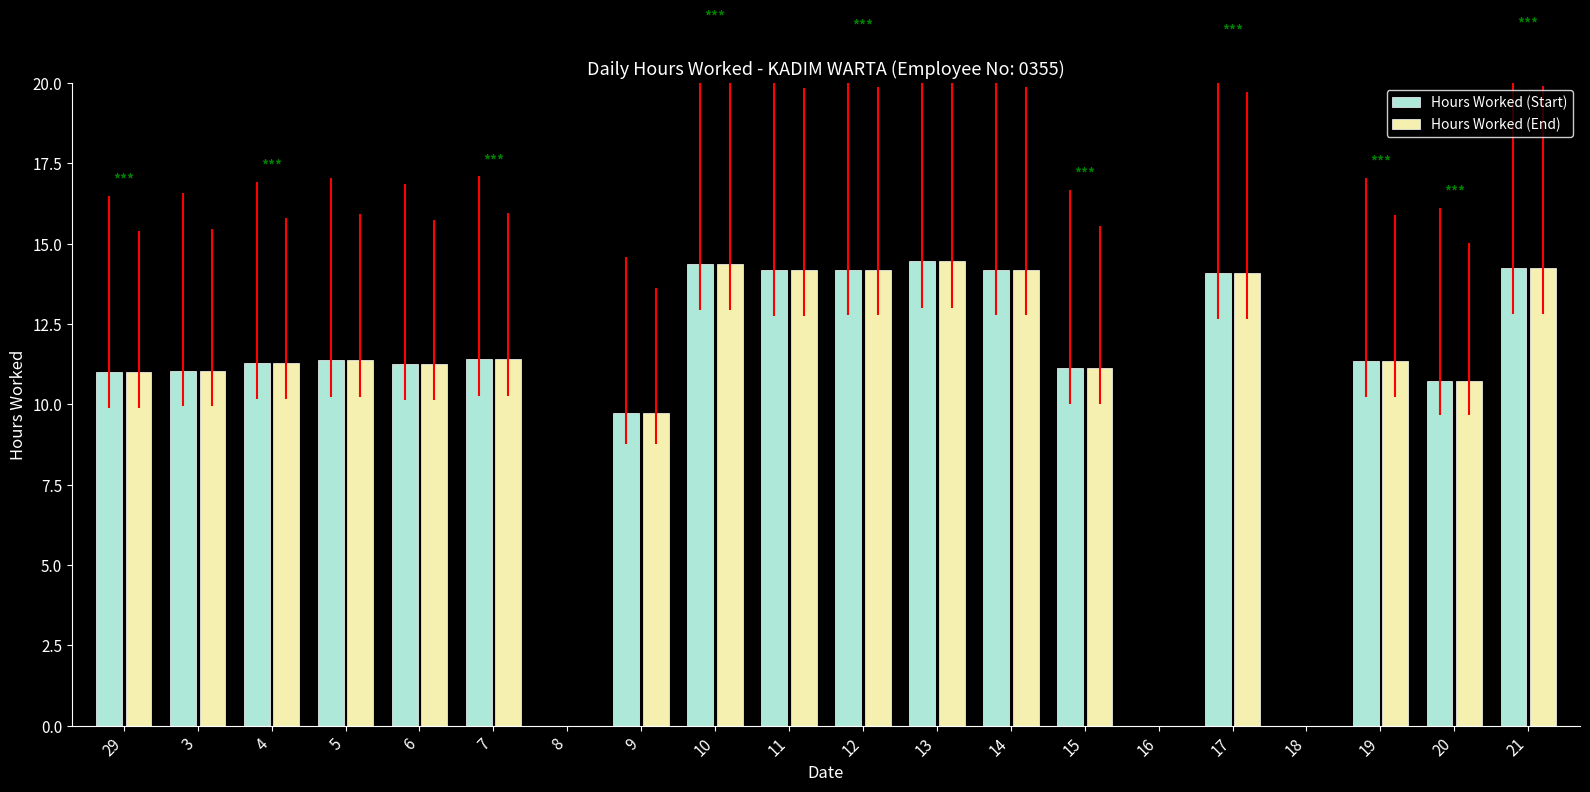

What is the total value across all series at 12?

28.4